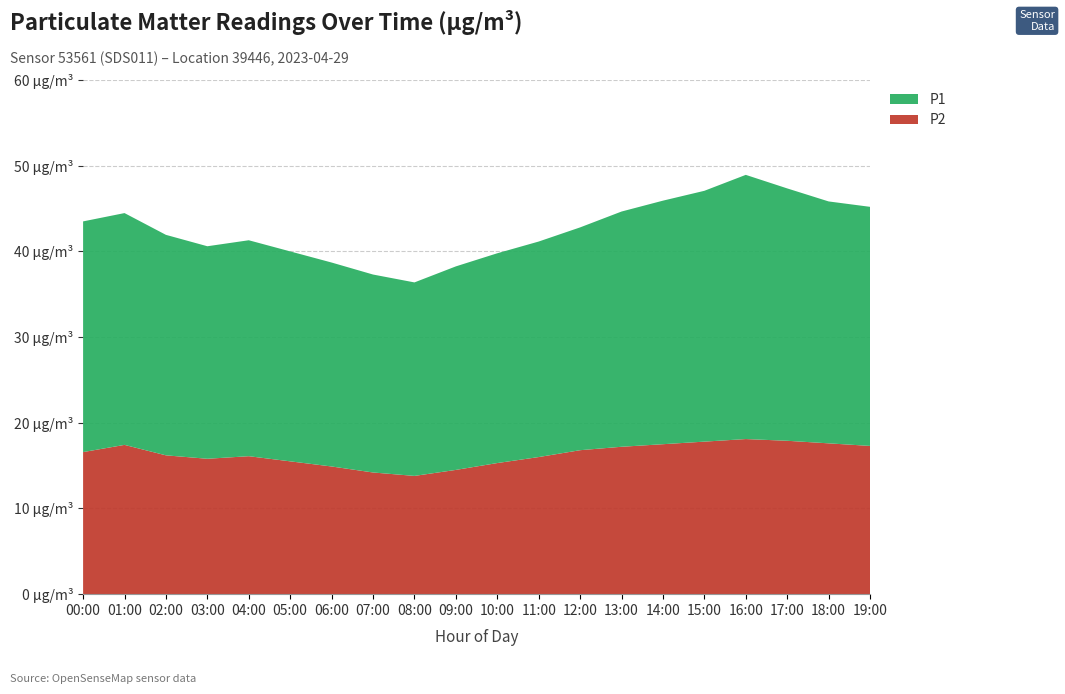

Reading left to right, list all the values displayed in this chart.

P2: 00:00=16.6	01:00=17.4	02:00=16.2	03:00=15.8	04:00=16.1	05:00=15.5	06:00=14.9	07:00=14.2	08:00=13.8	09:00=14.5	10:00=15.3	11:00=16.0	12:00=16.8	13:00=17.2	14:00=17.5	15:00=17.8	16:00=18.1	17:00=17.9	18:00=17.6	19:00=17.3
P1: 00:00=26.9	01:00=27.1	02:00=25.7	03:00=24.8	04:00=25.2	05:00=24.5	06:00=23.8	07:00=23.1	08:00=22.6	09:00=23.8	10:00=24.5	11:00=25.1	12:00=26.0	13:00=27.4	14:00=28.4	15:00=29.3	16:00=30.8	17:00=29.4	18:00=28.2	19:00=27.9